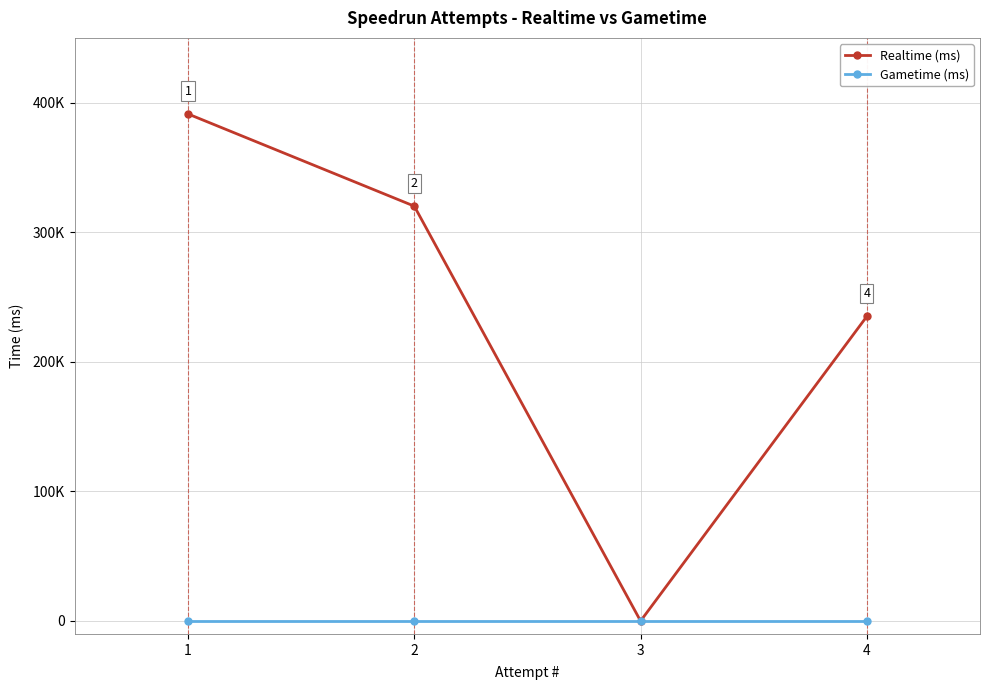

Reading left to right, list all the values displayed in this chart.

Realtime (ms): 391265	320112	0	235070
Gametime (ms): 0	0	0	0